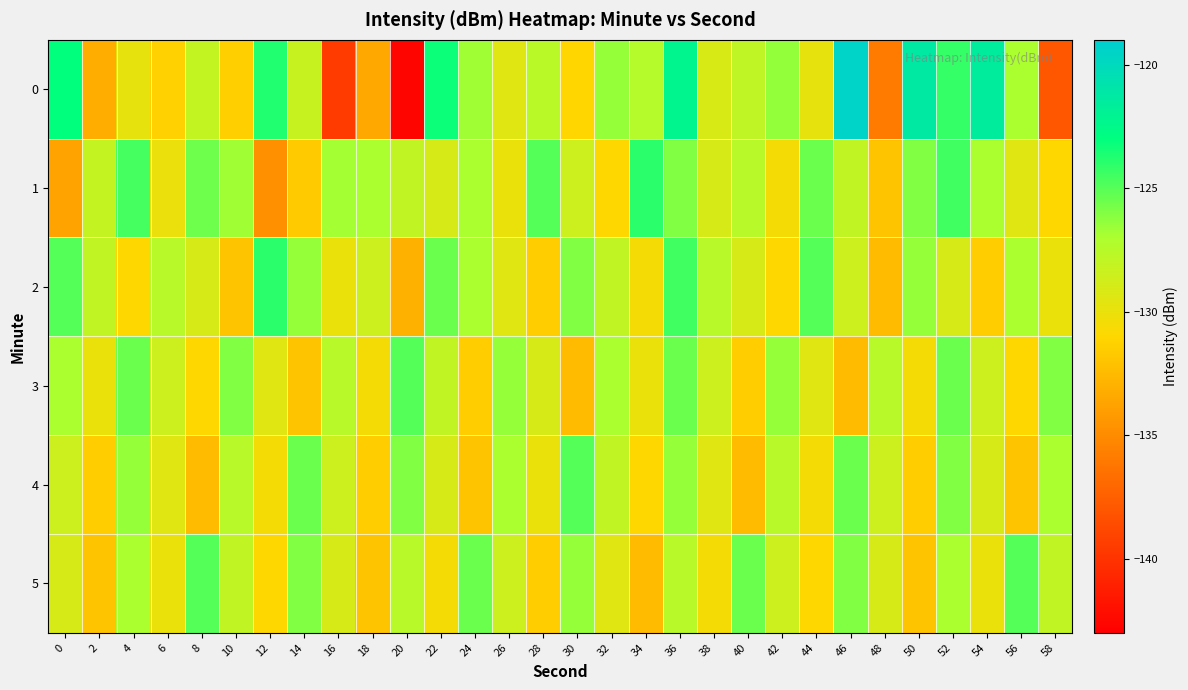

What is the maximum value shown in the chart?

-119.5